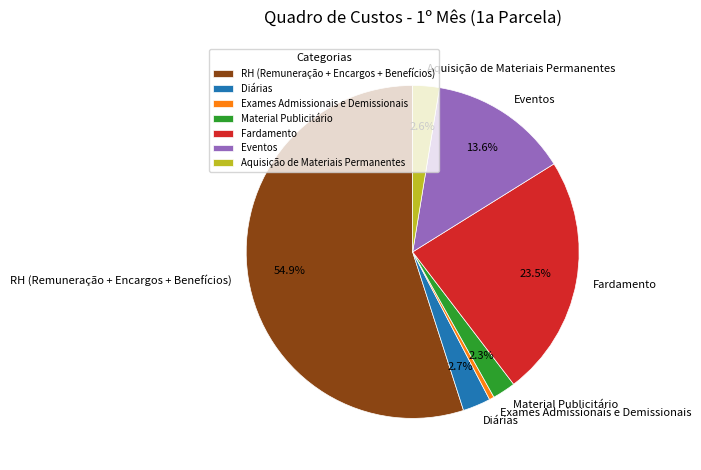

To the nearest percent, what percentage of the pie is Diárias?

3%